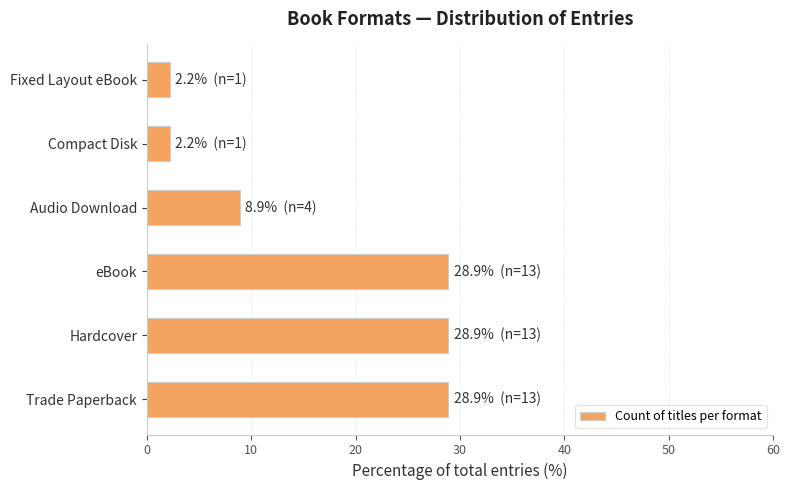

Approximately how many times larger is the value at Trade Paperback compared to Hardcover?

1.0